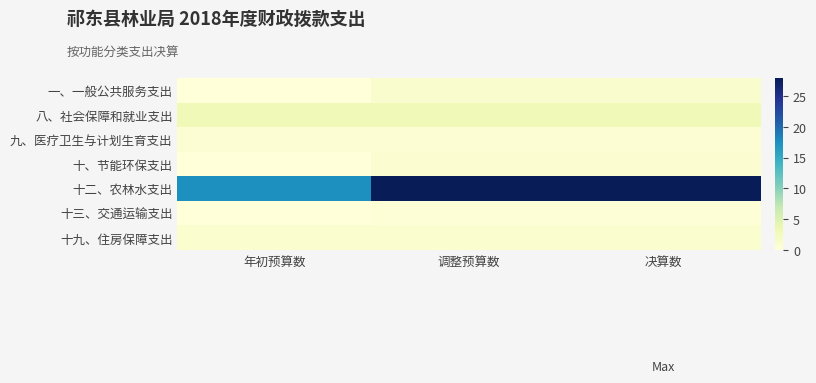

Which category has the lowest value across all series?

年初预算数